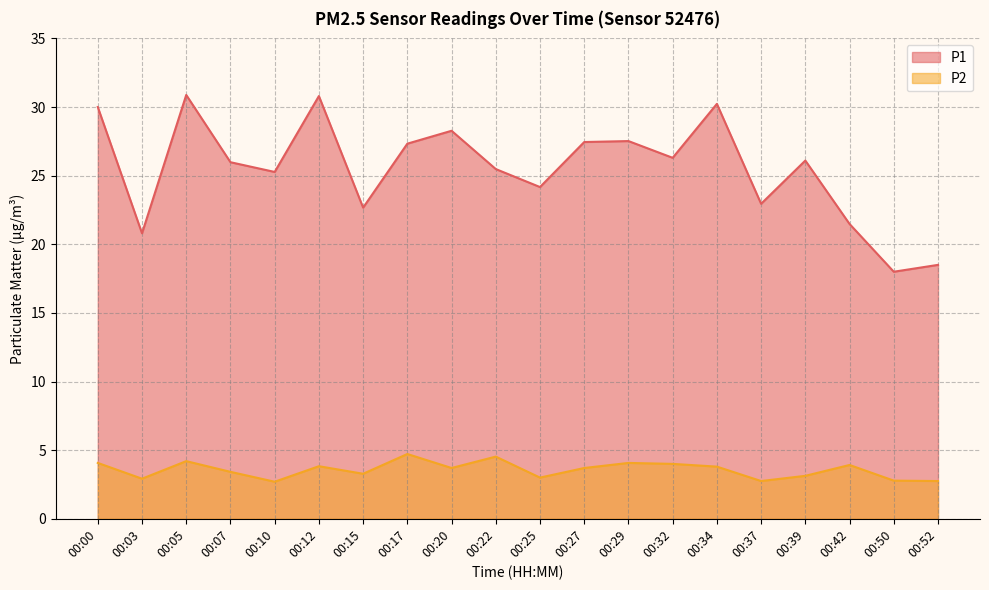

True or false: P1 and P2 cross at least once.

False